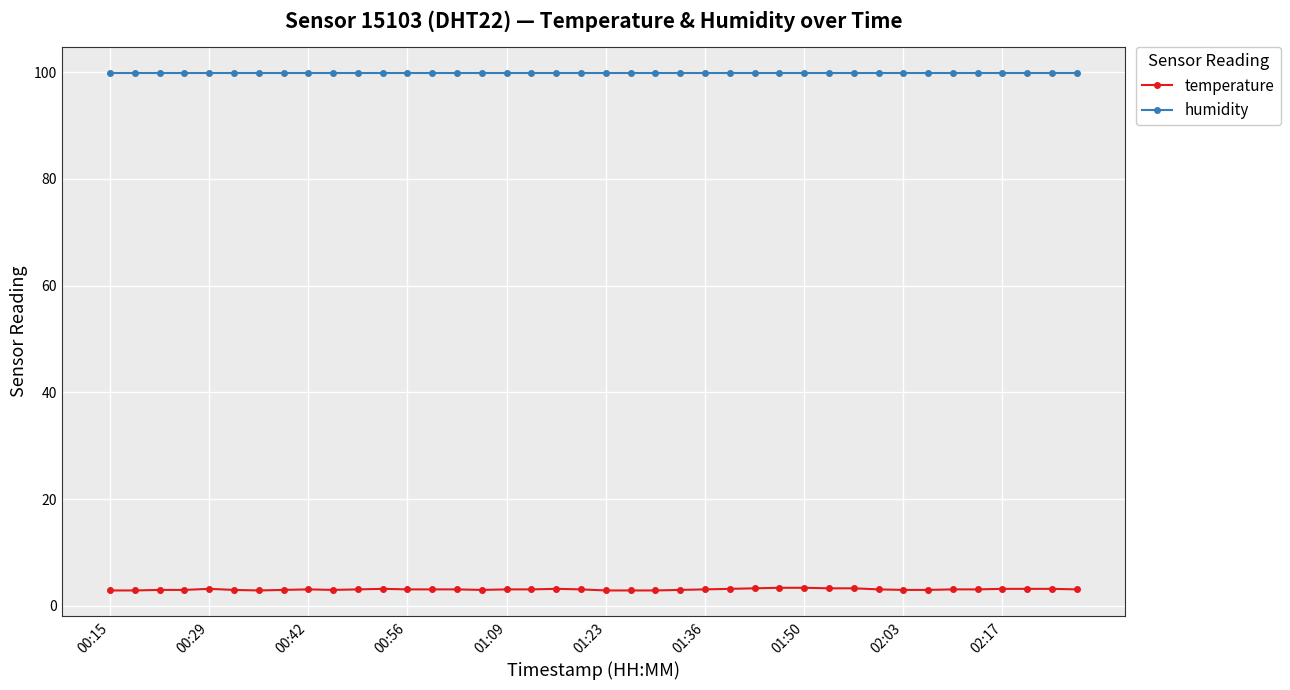

Which series has the widest spread of values?

temperature